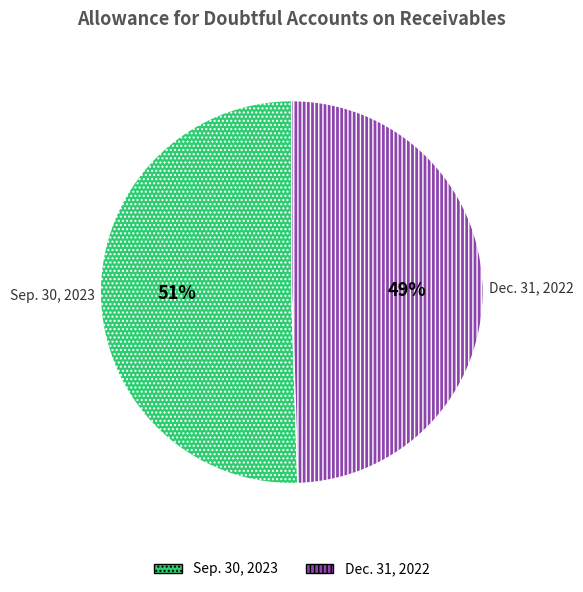

The Sep. 30, 2023 slice represents 51% of the pie. True or false?

True